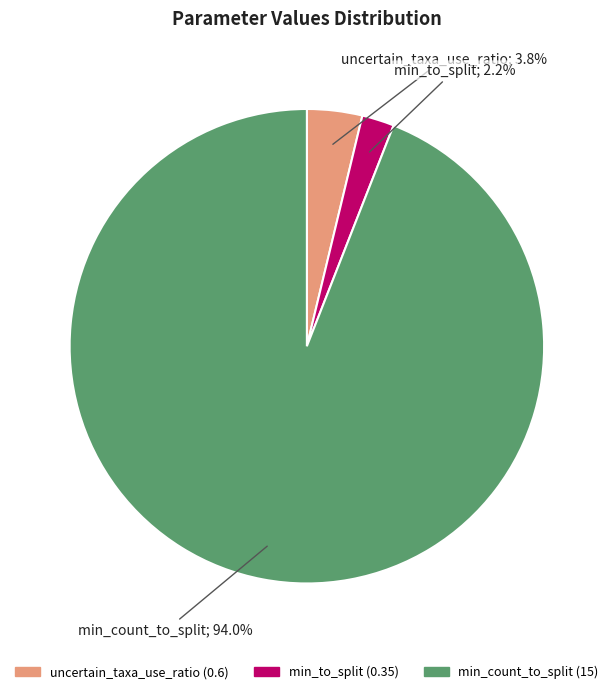

Rank the categories by value from highest to lowest.

min_count_to_split, uncertain_taxa_use_ratio, min_to_split